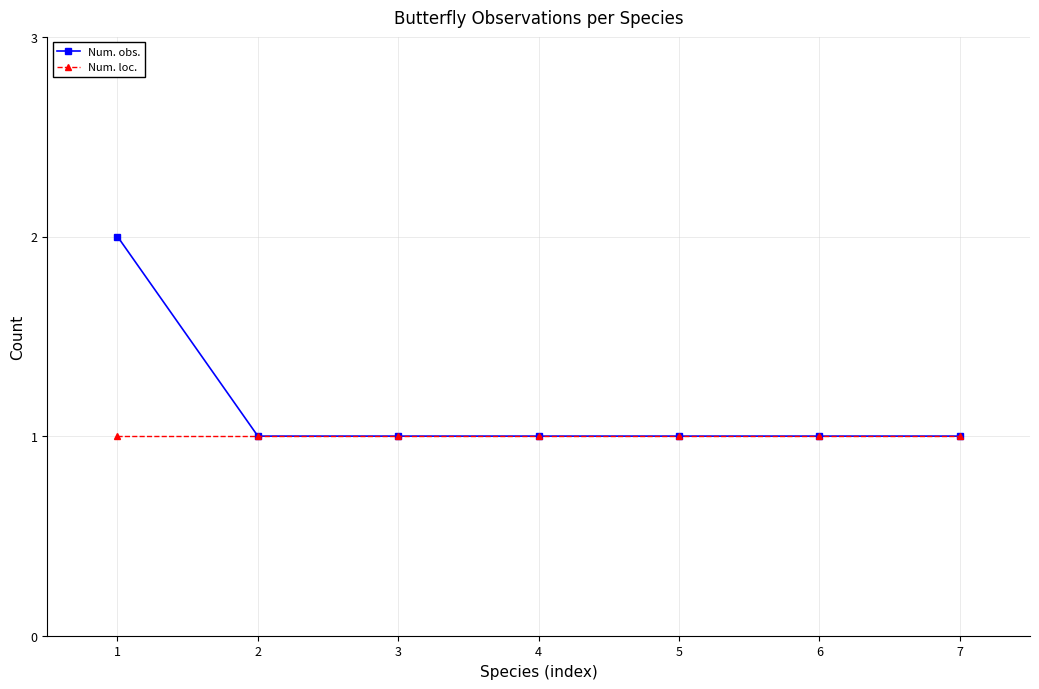

The Num. obs. series shows 1 at 4. True or false?

True